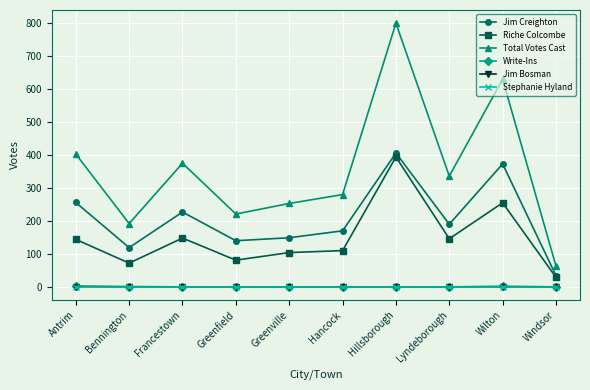

Does the chart have visible grid lines?

Yes